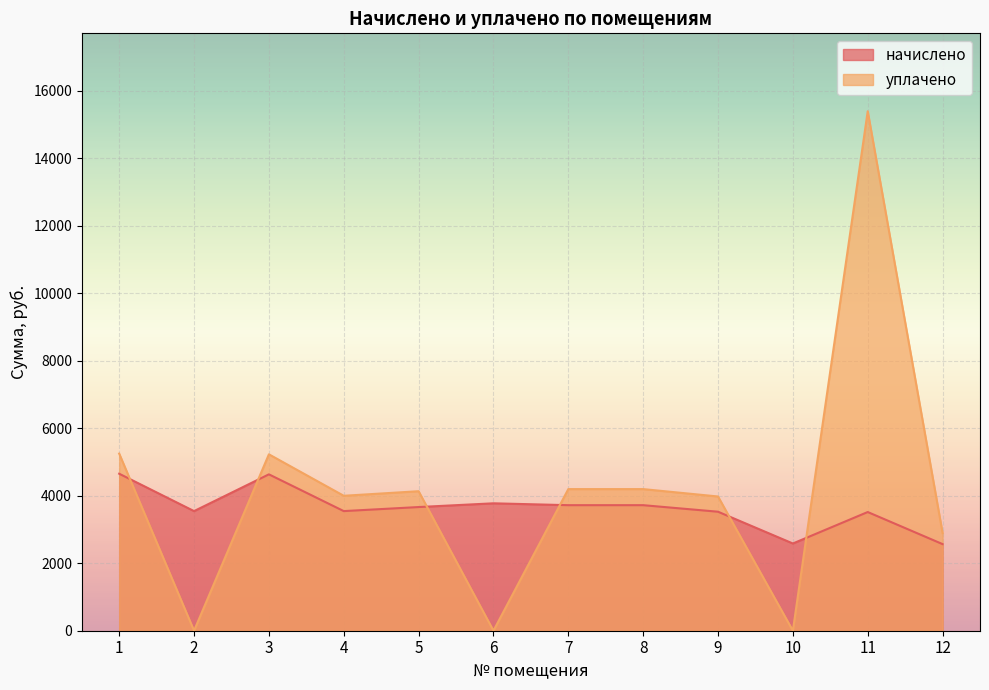

What is the sum of the уплачено values at 7 and 12?

7093.3